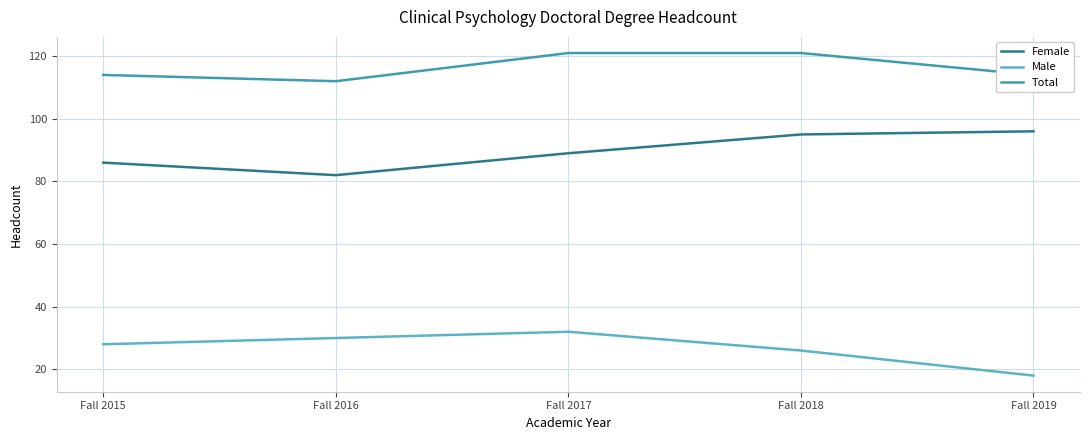

What is the difference between the Male values at Fall 2017 and Fall 2015?

4